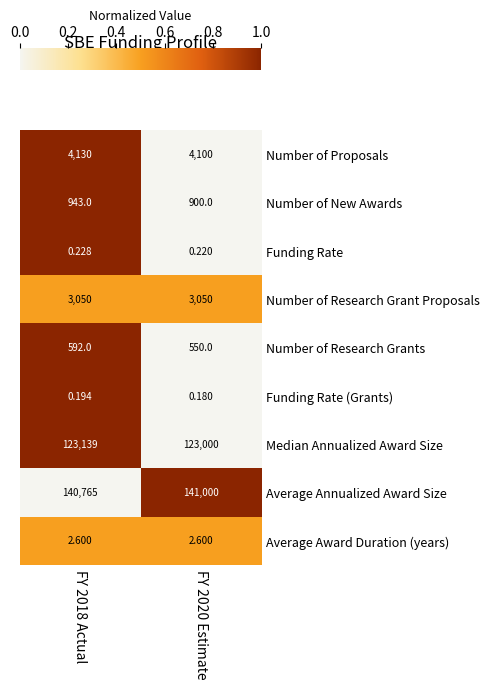

Which series changed the most between FY 2018 Actual and FY 2020 Estimate?

Average Annualized Award Size